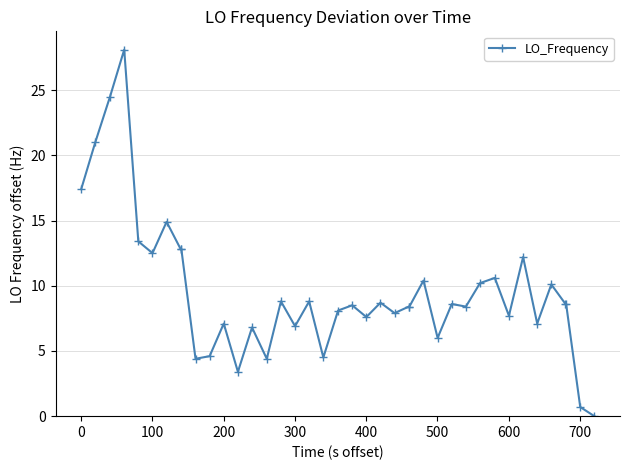

What is the difference between the second highest and second lowest values?

23.8